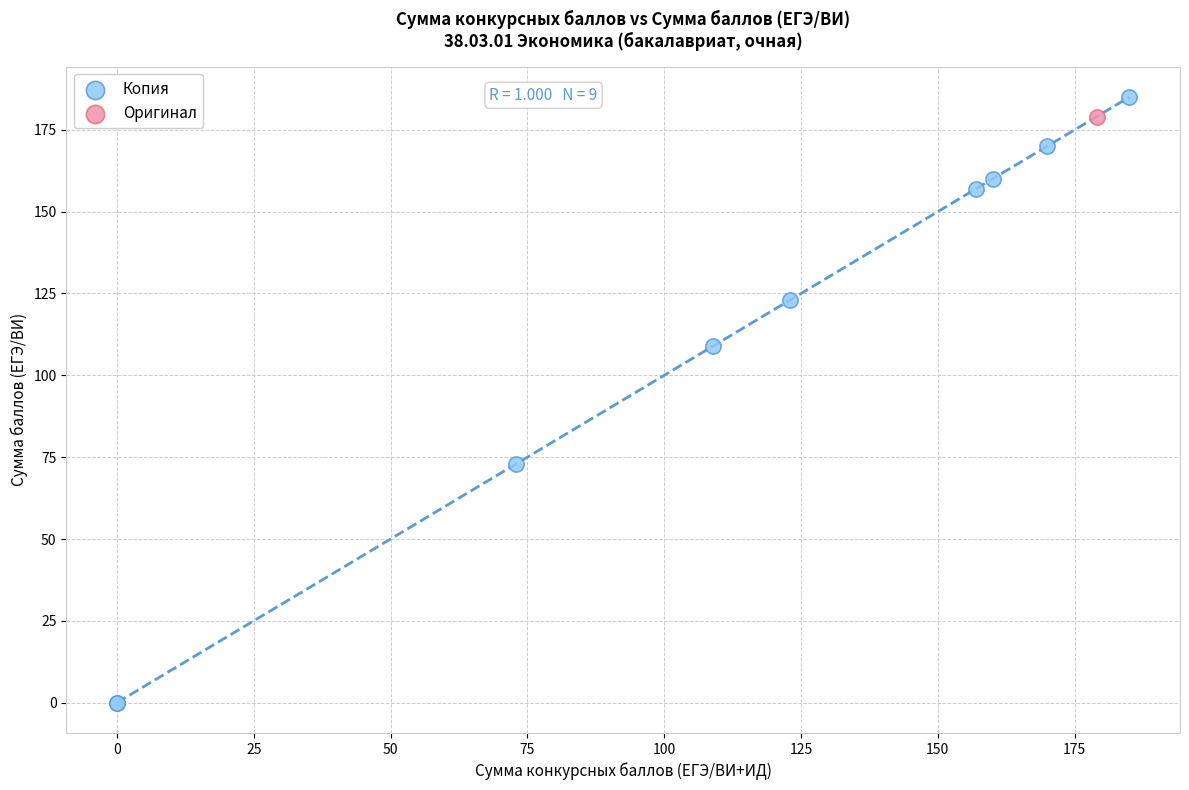

What are all the series names shown in the legend?

Копия, Оригинал